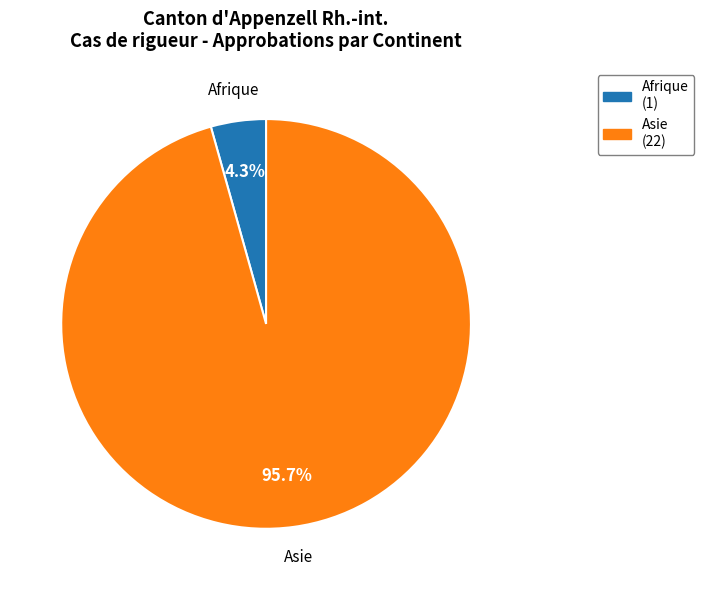

Count the number of slices in the pie.

2